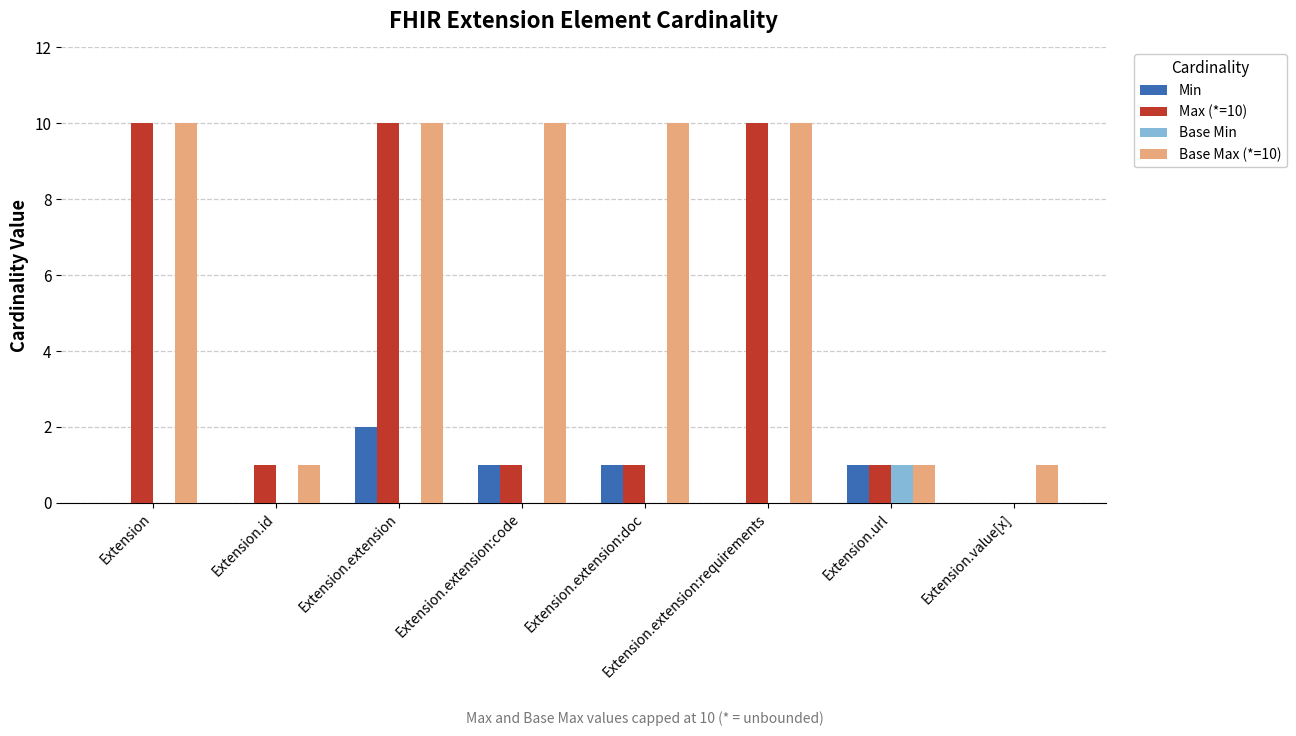

Reading left to right, list all the values displayed in this chart.

Min: 0	0	2	1	1	0	1	0
Max (*=10): 10	1	10	1	1	10	1	0
Base Min: 0	0	0	0	0	0	1	0
Base Max (*=10): 10	1	10	10	10	10	1	1